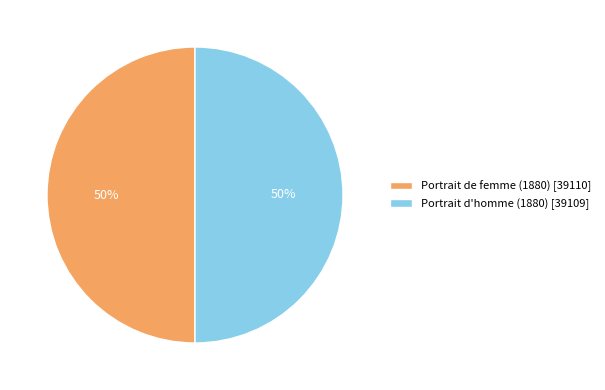

To the nearest percent, what is the combined percentage of Portrait de femme (1880) and Portrait d'homme (1880)?

100%